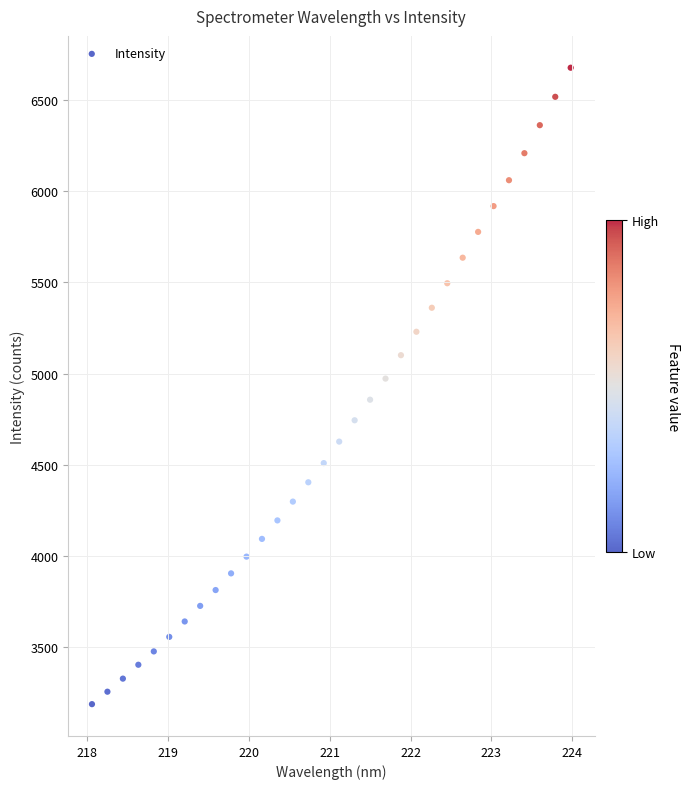

What is the range of X values (max minus min)?

5.9